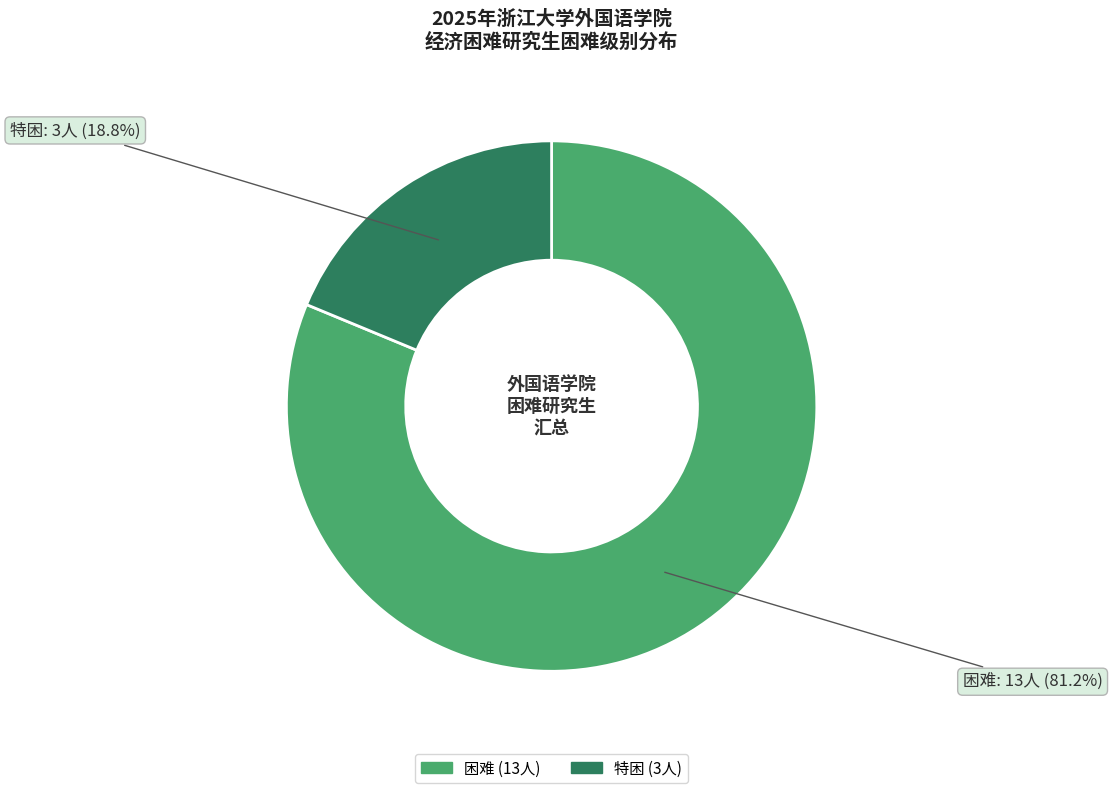

Count the number of slices in the pie.

2